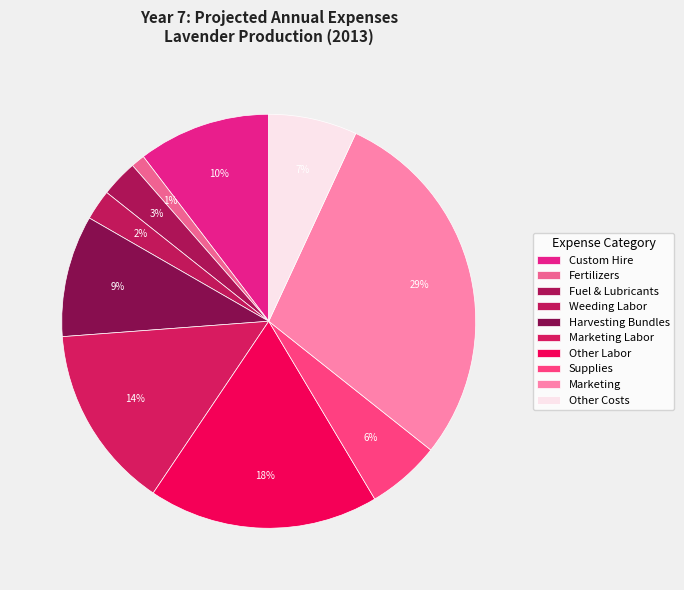

True or false: Custom Hire accounts for 10% of the total.

True